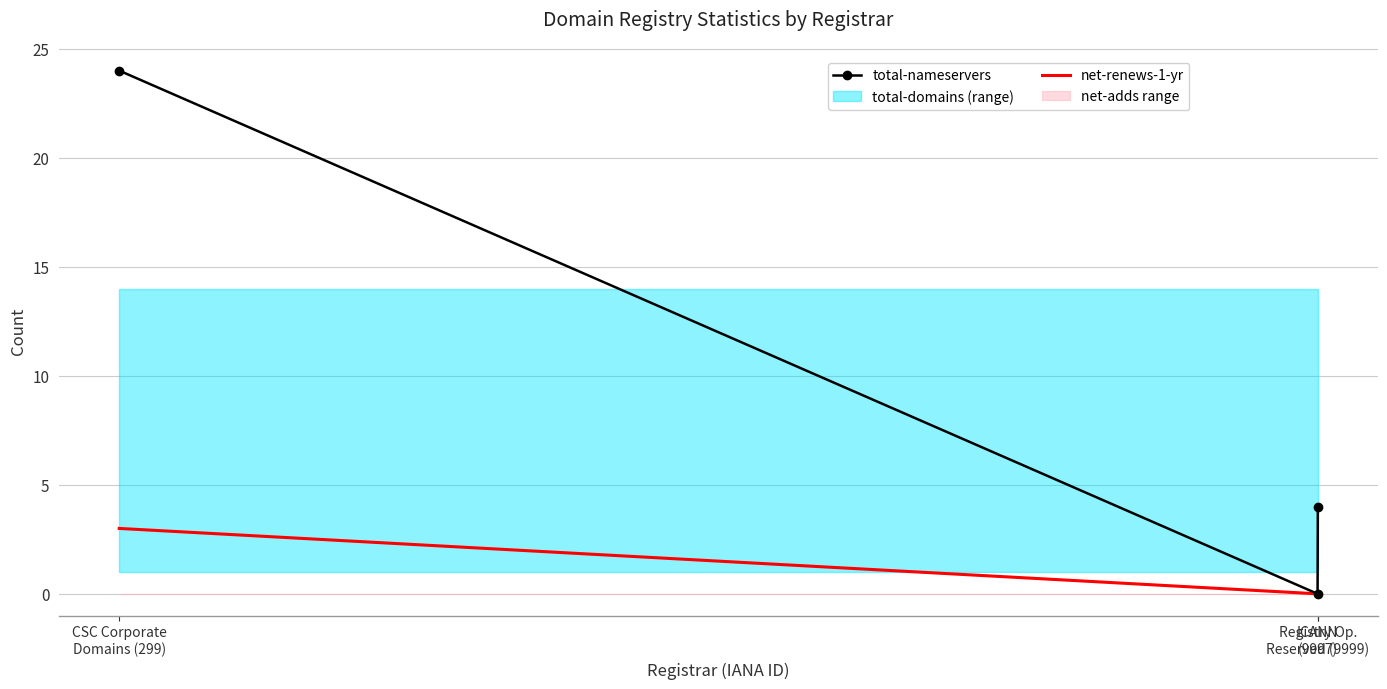

What is the difference between the highest and lowest values at CSC Corporate
Domains (299)?

21